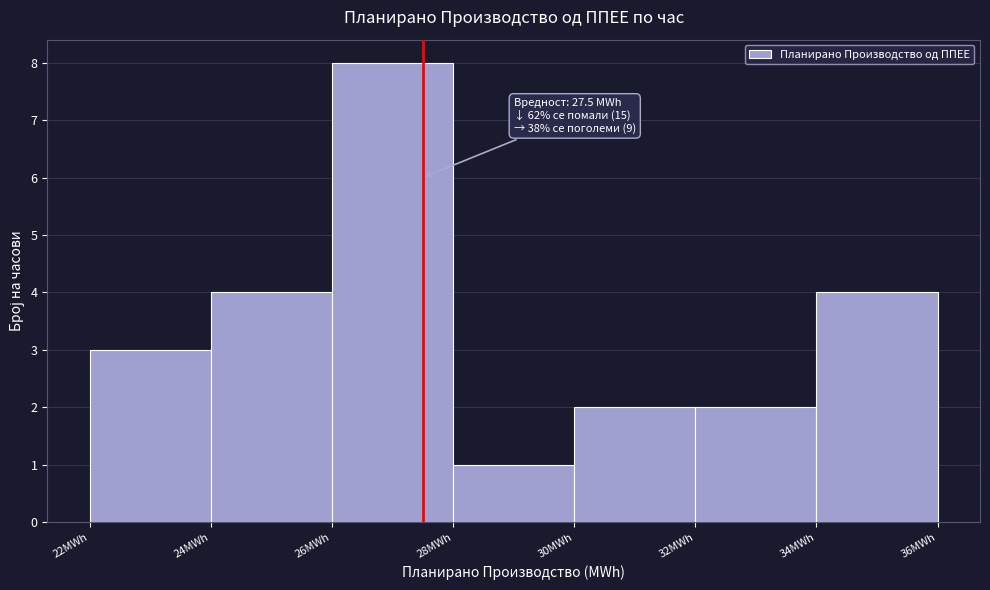

Over which range of the x-axis is the bar tallest?

26 to 28